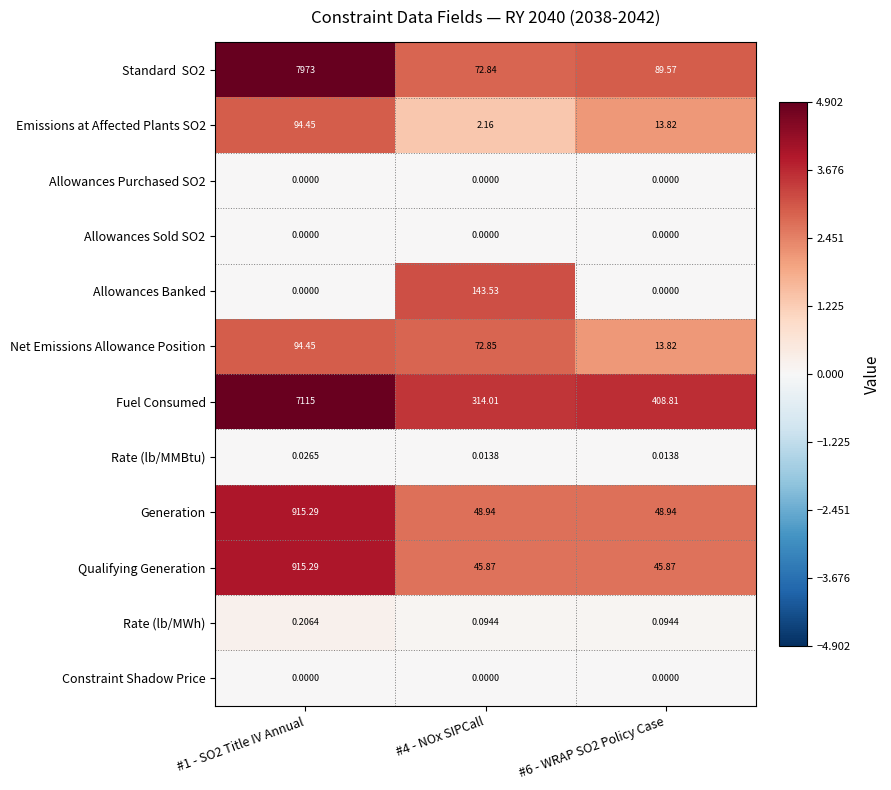

Is the value of Constraint Shadow Price at #4 - NOx SIPCall greater than the value of Allowances Banked at #4 - NOx SIPCall?

No